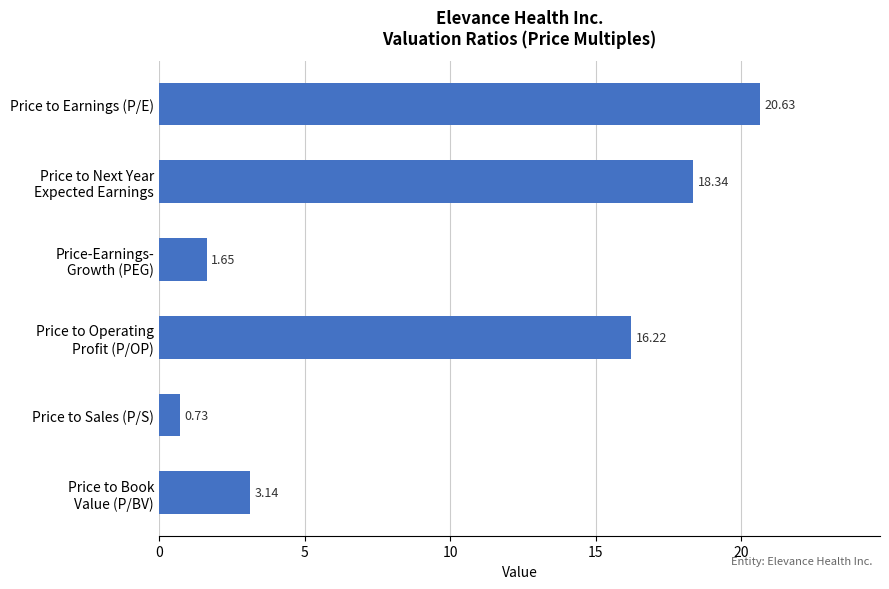

At which label is the value closest to 10?

Price to Operating
Profit (P/OP)